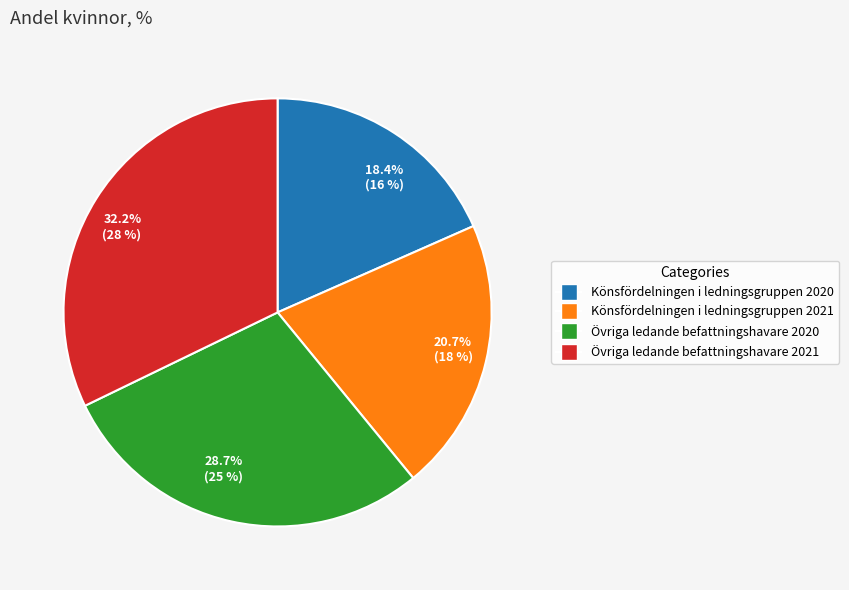

Which slice is the smallest?

18.4% (16 %)